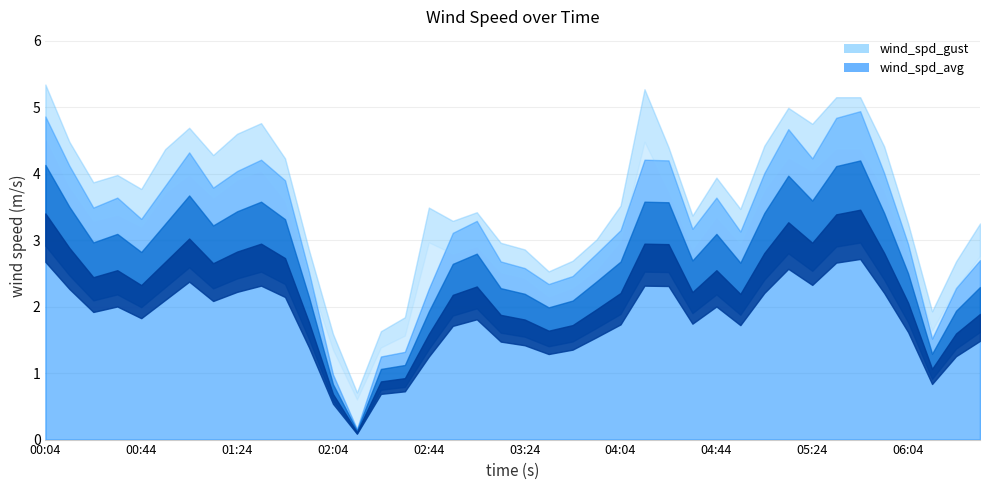

Which has a higher value, 03:24 or 04:04?

04:04